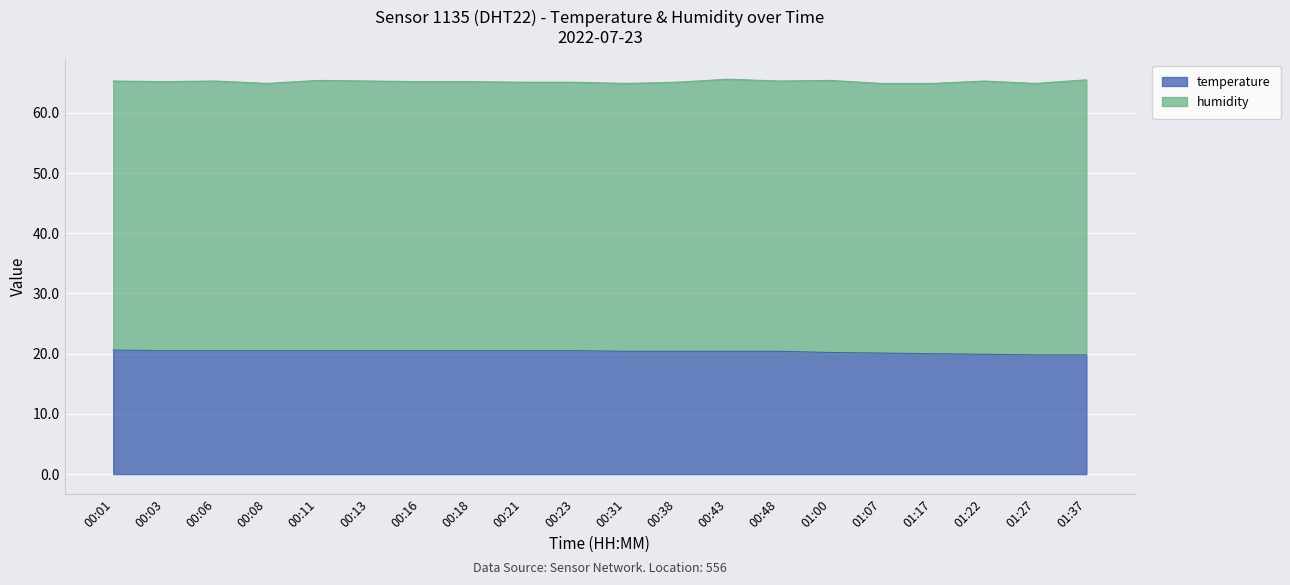

Is it true that temperature equals 28.1 at 00:31?

False